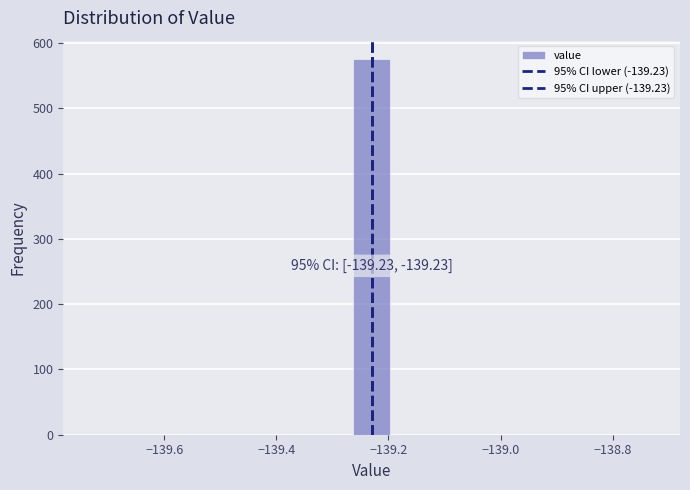

Read against the x-axis, roughly where is the centre of the tallest bar?

-139.22